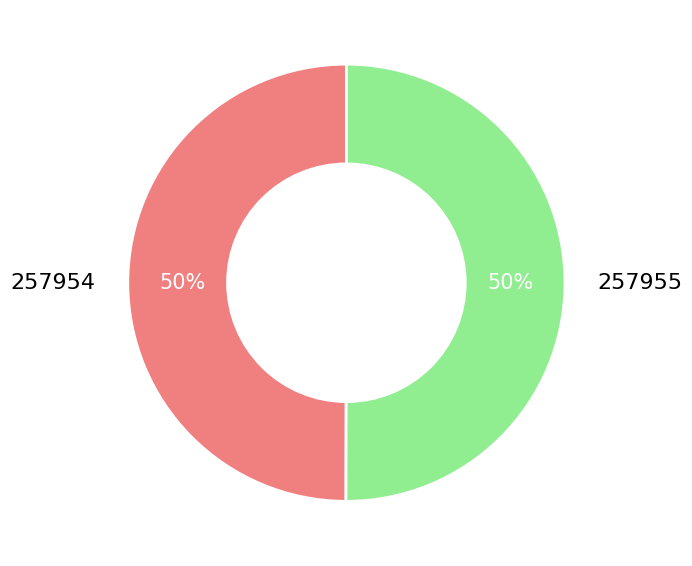

To the nearest percent, what is the average slice percentage?

50%